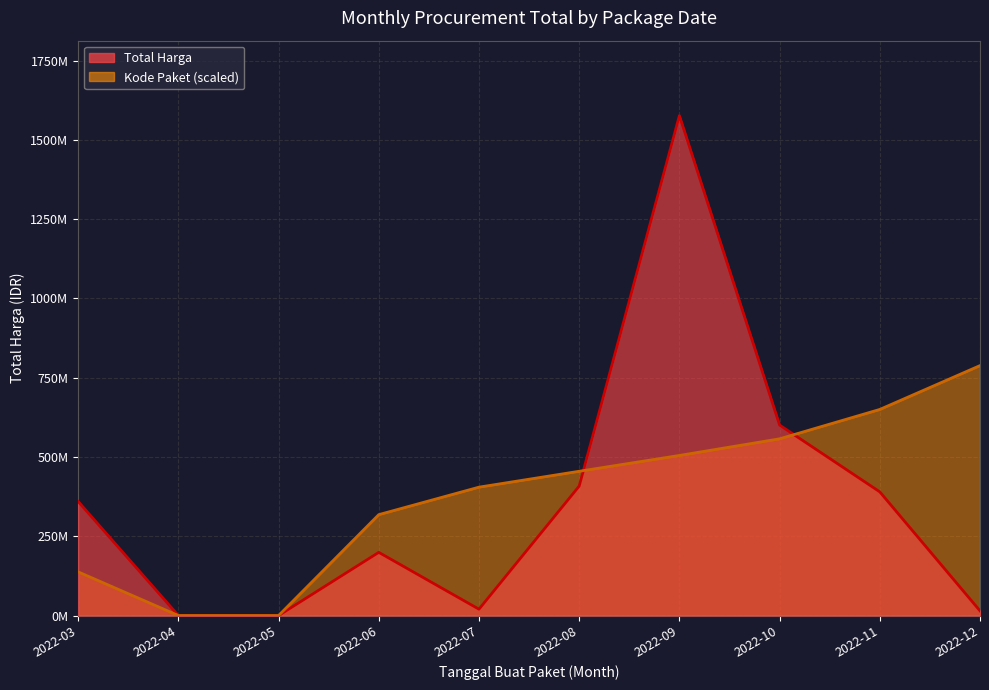

What is the difference between the Total Harga values at 2022-12 and 2022-05?

14750000.0